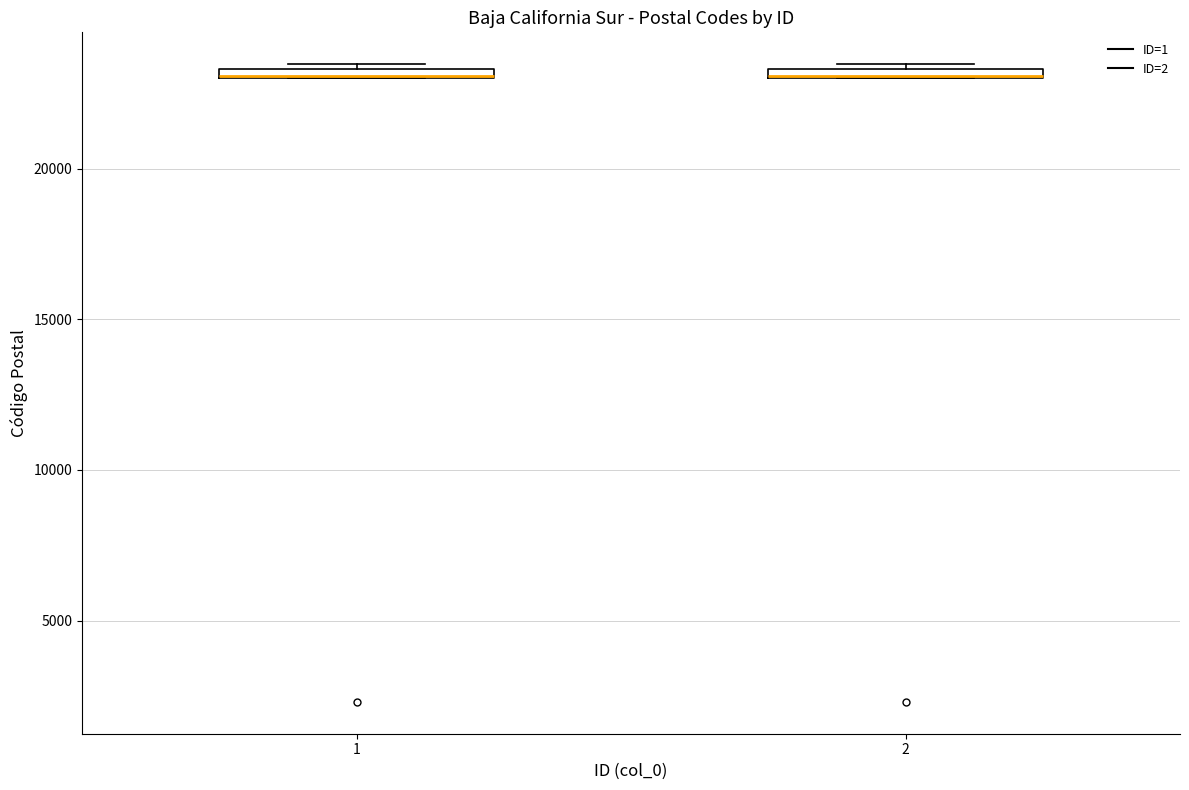

Where is the upper edge of the box at x = 1 on the y-axis? The values are not printed on the chart, so give them approximately, as read against the axis.

23500